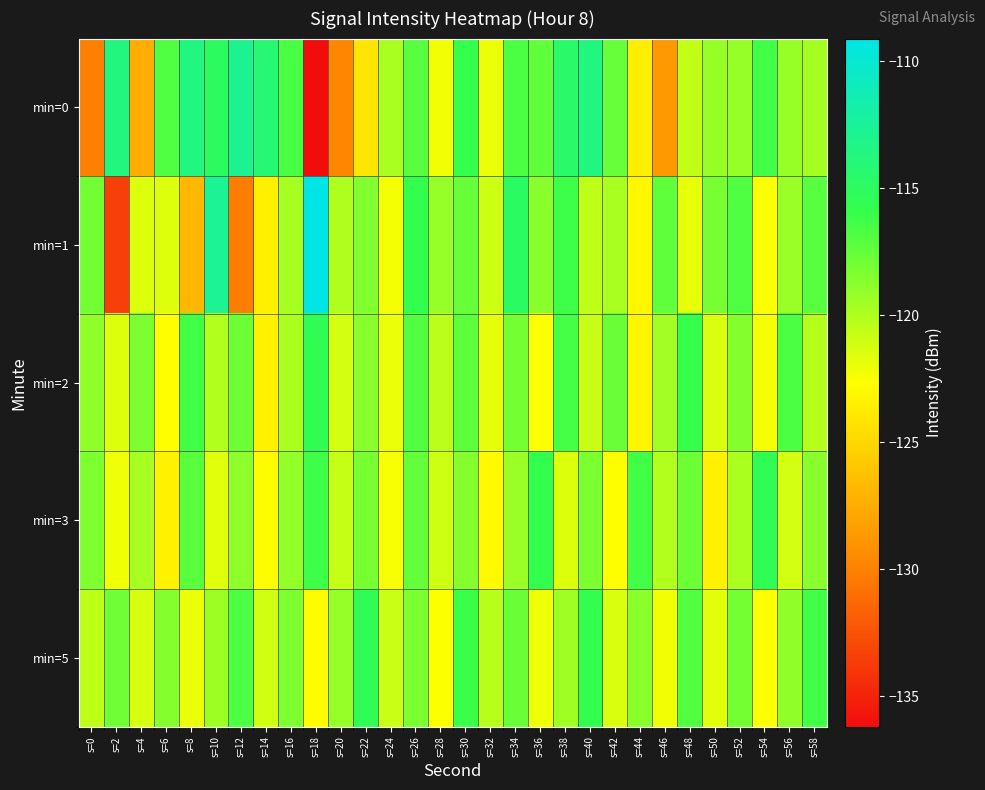

Which series has the widest spread of values?

min=1